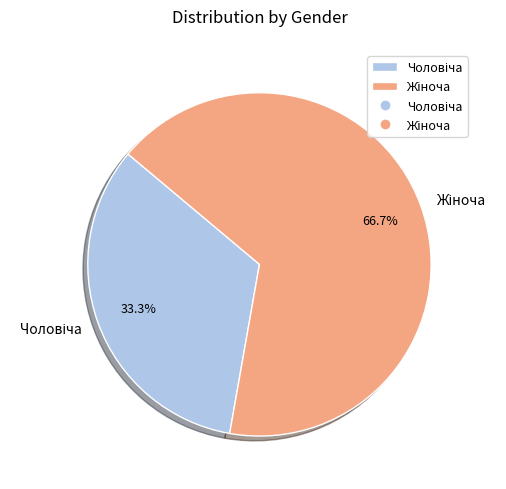

Is there a majority slice in this chart?

Yes